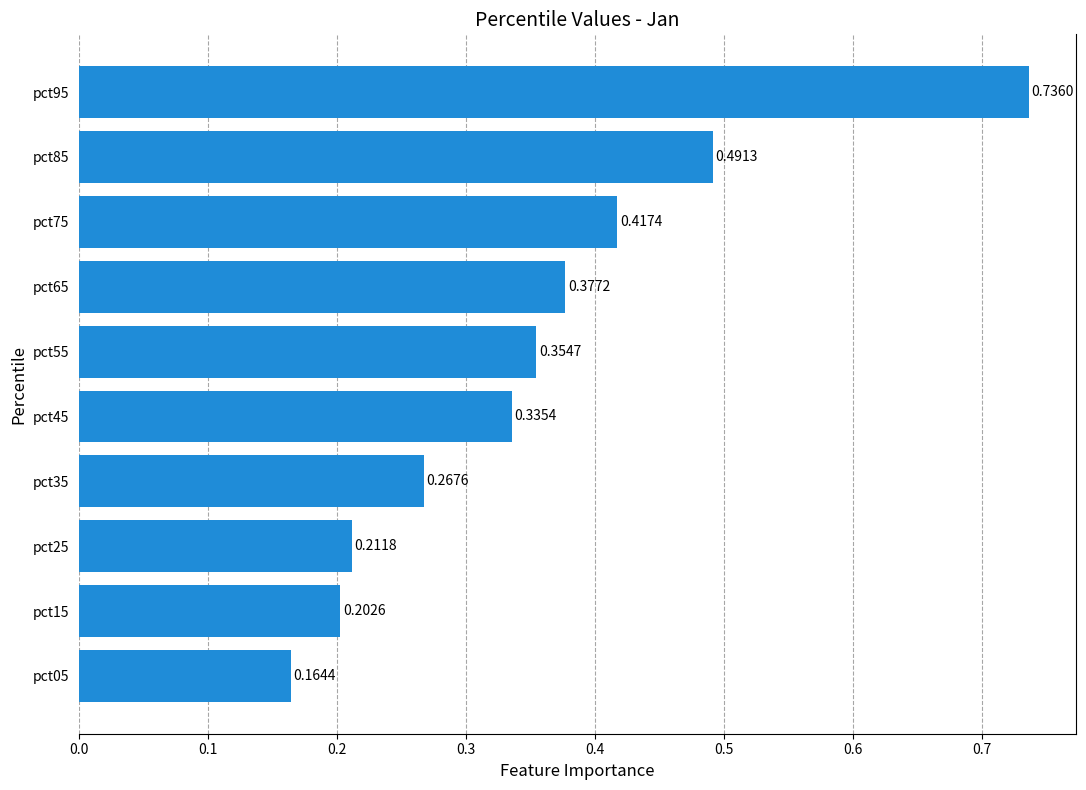

What is the change in value from pct05 to pct75?

+0.3